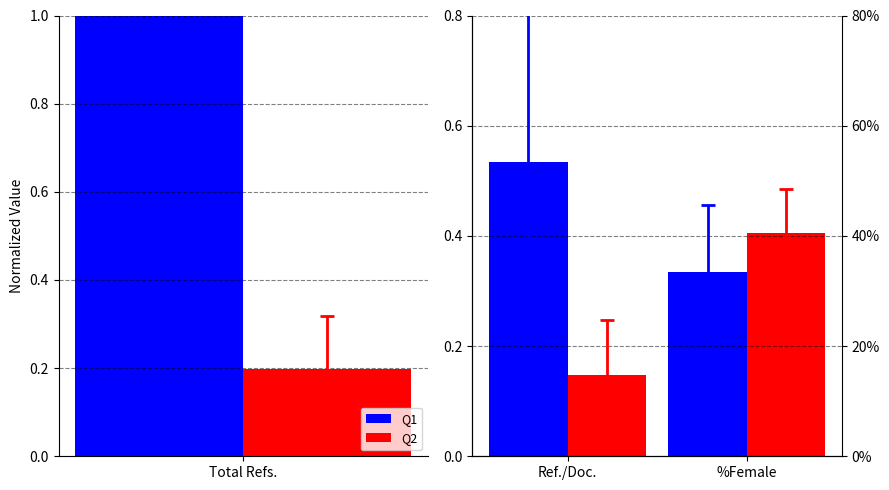

Read the Q1 value at %Female.

0.3